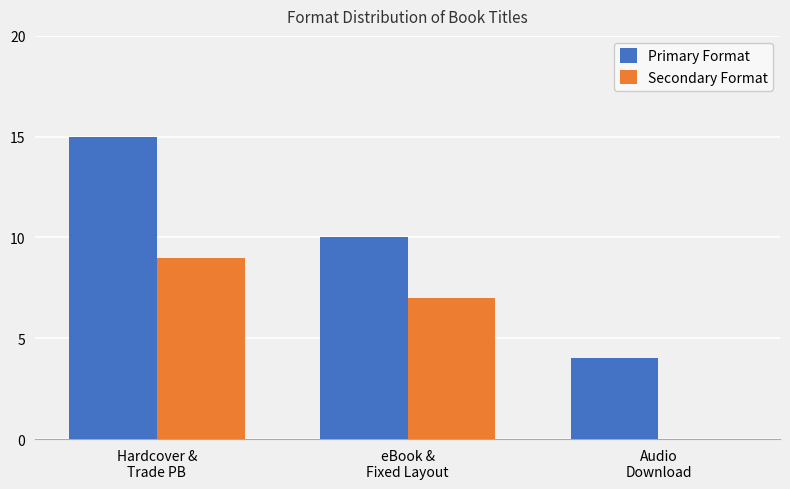

What is the sum of all Secondary Format values?

16